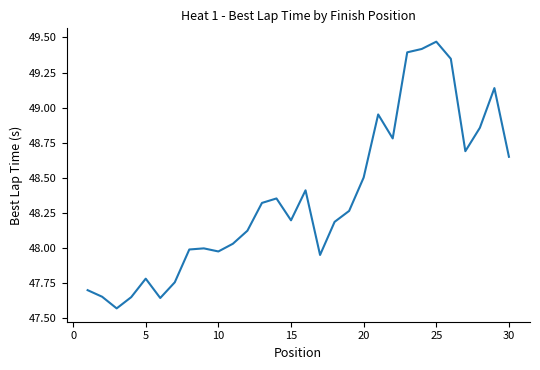

What is the difference between the maximum and minimum values?

1.9